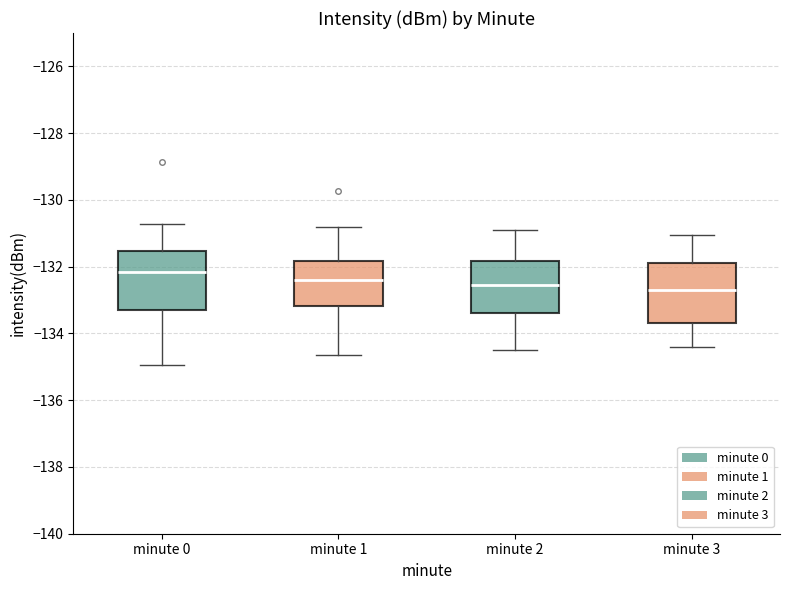

Which box's median line is the highest?

minute 0